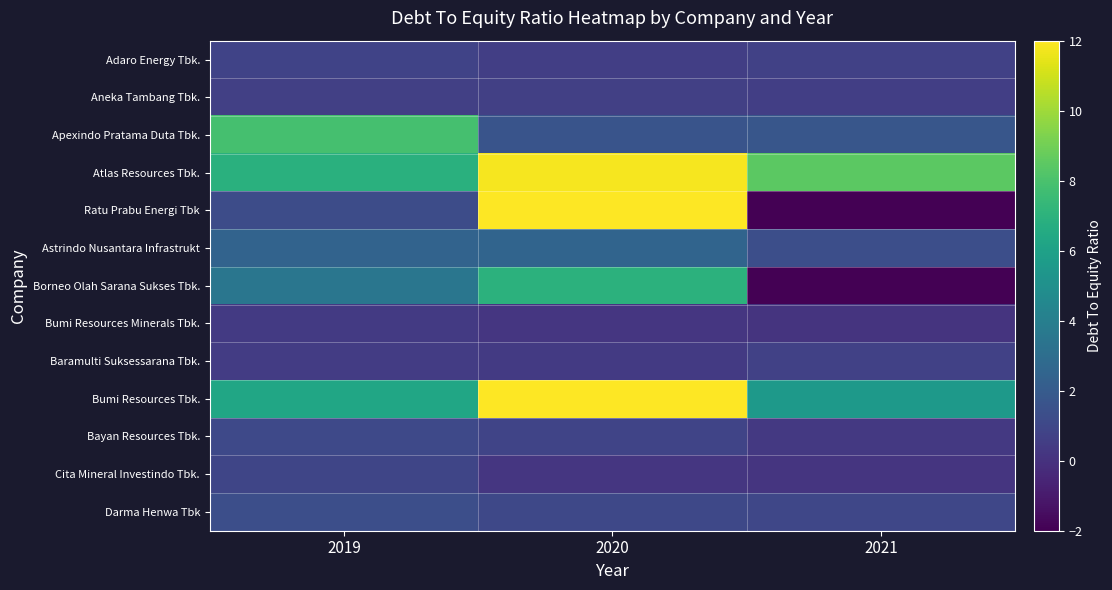

Which series has the widest spread of values?

Ratu Prabu Energi Tbk